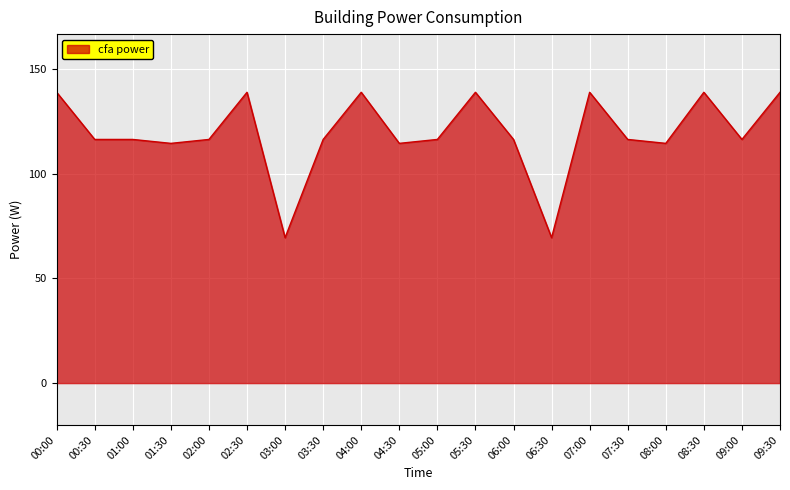

What is the change in value from 06:30 to 09:30?

+69.4